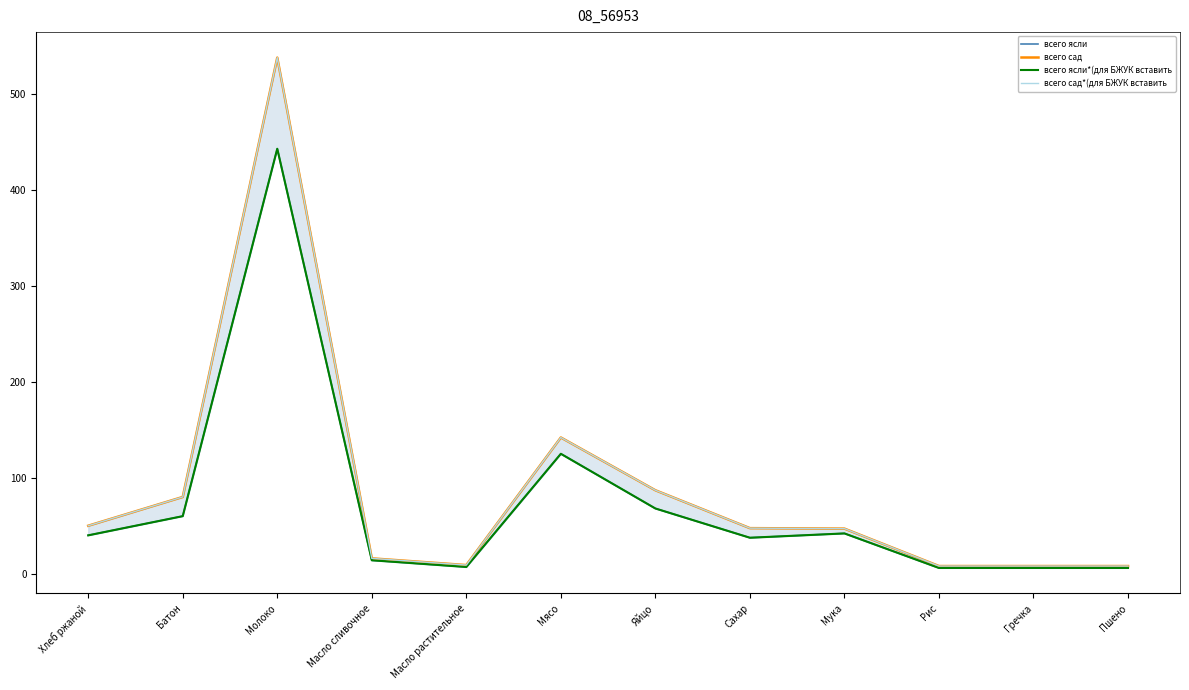

What is the value of the всего ясли point at the 10th from the left?

6.0